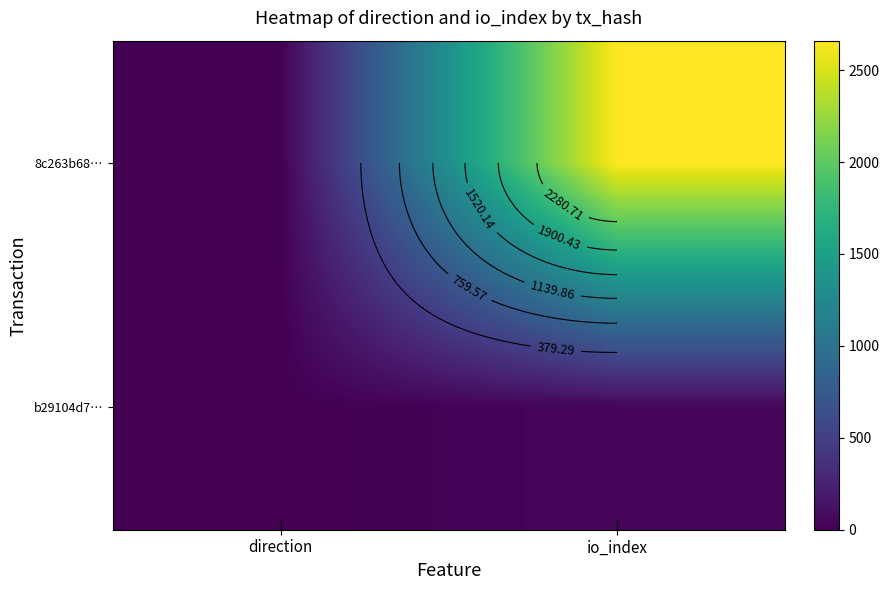

How many categories are shown in the chart?

2